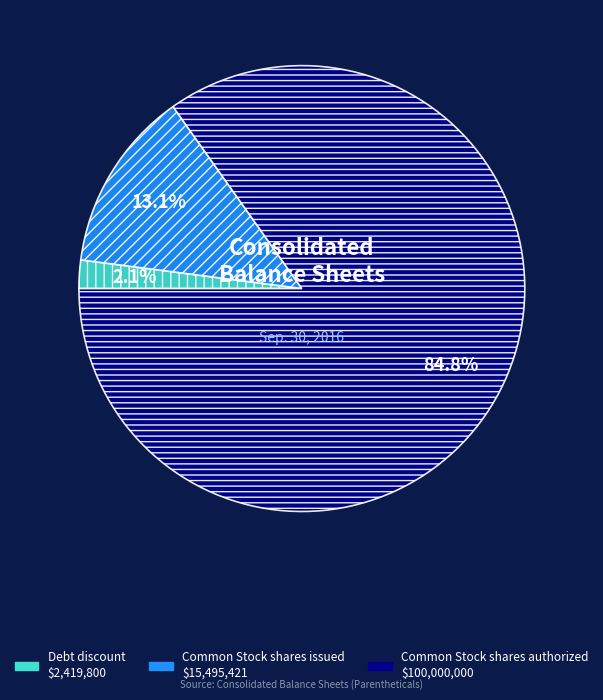

Is the sum of Common Stock shares authorized and Debt discount greater than half?

Yes